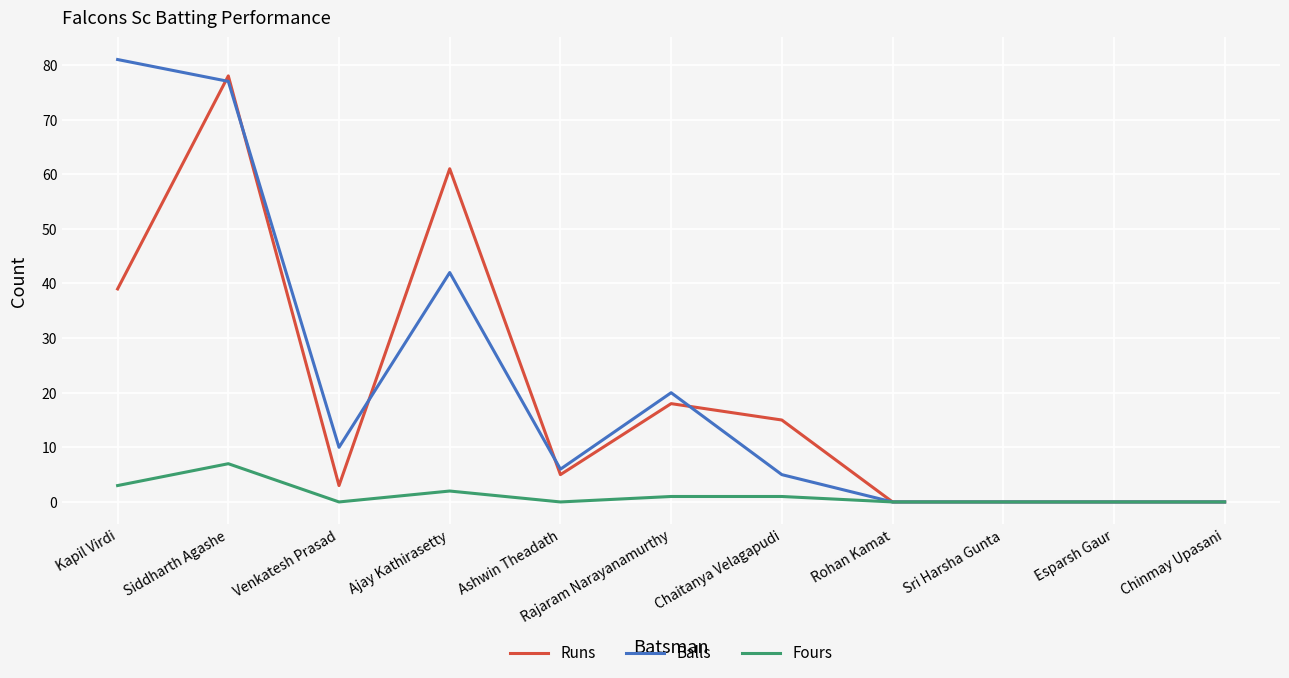

What is the greatest value displayed?

81